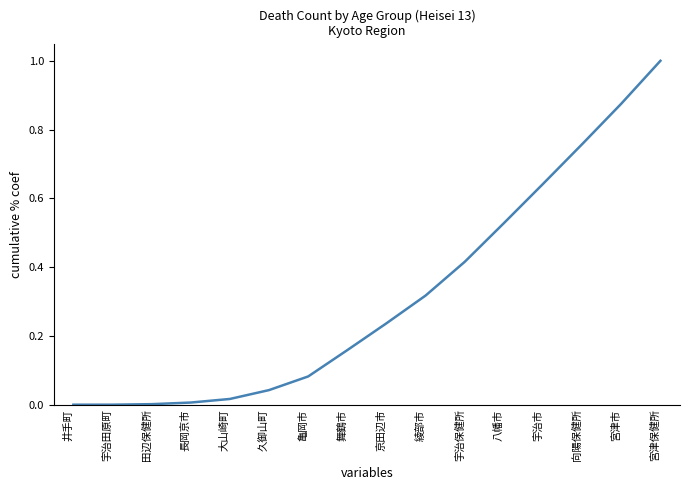

What is the greatest value displayed?

1.0